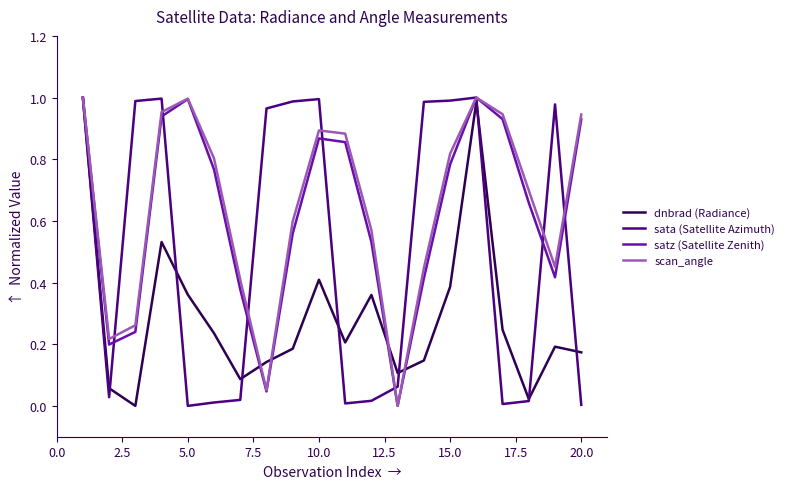

Which series ends up on top after the final intersection of sata (Satellite Azimuth) and satz (Satellite Zenith)?

satz (Satellite Zenith)